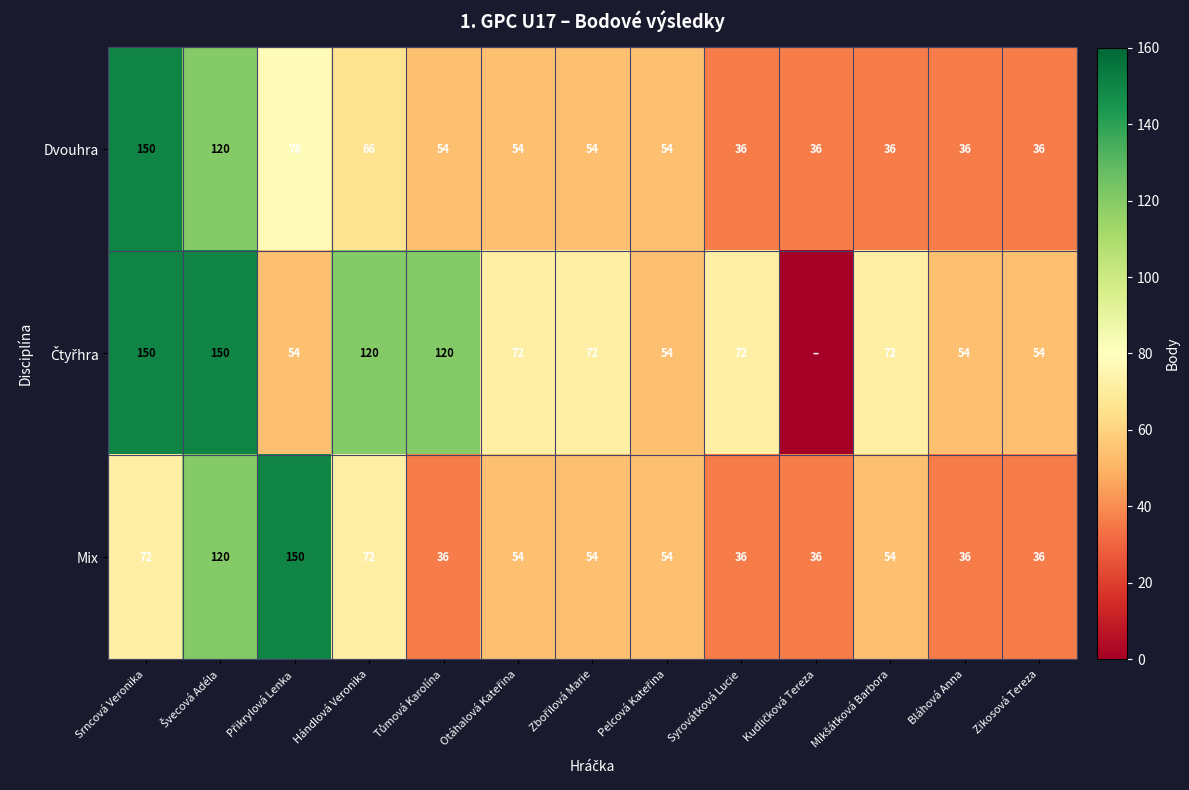

Between Bláhová Anna and Kudličková Tereza, which is larger?

Bláhová Anna